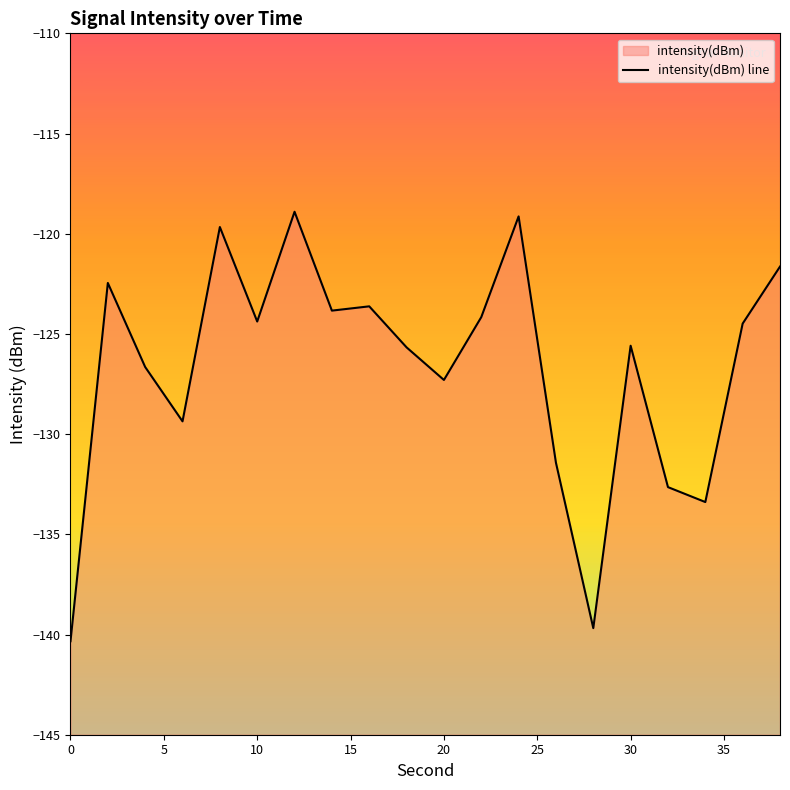

How many lines are shown in the chart?

1